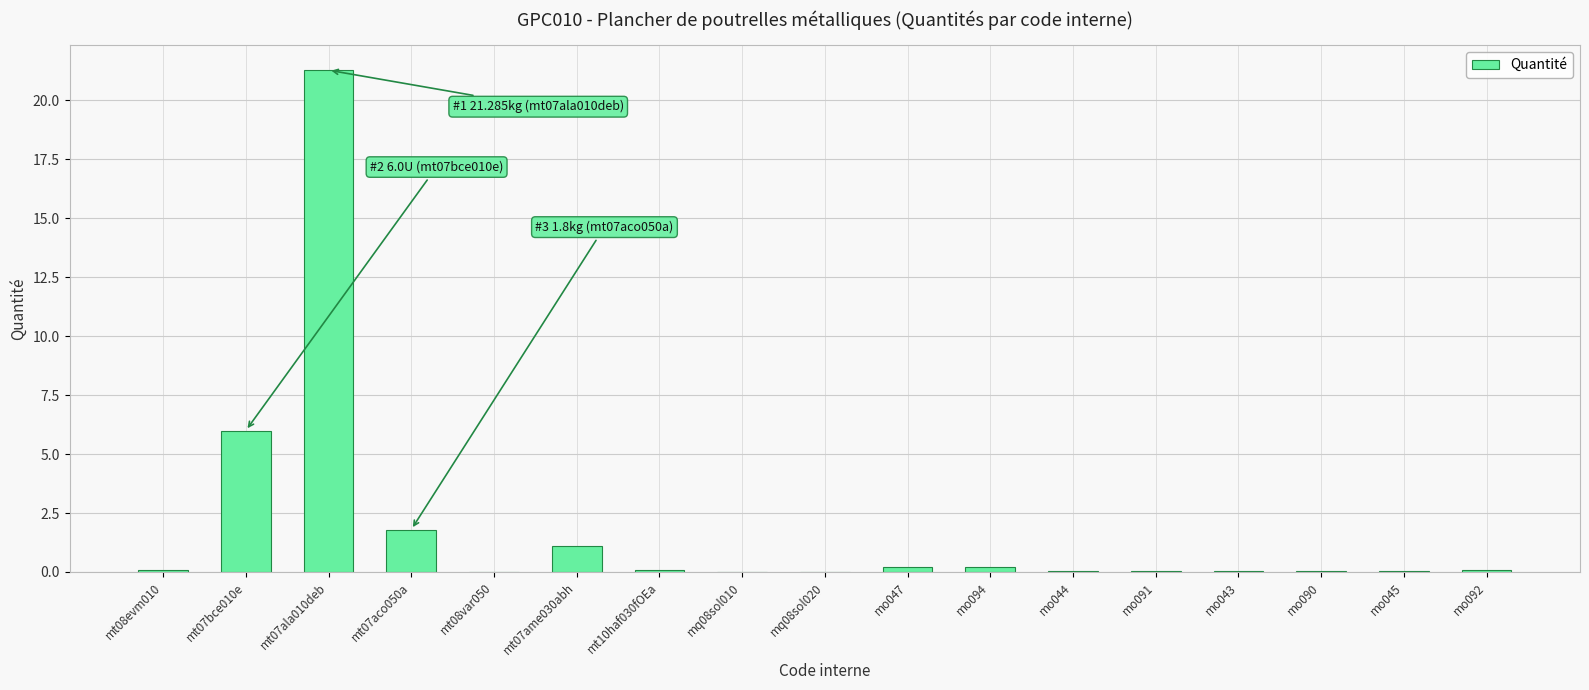

Which category has the highest value across all series?

mt07ala010deb